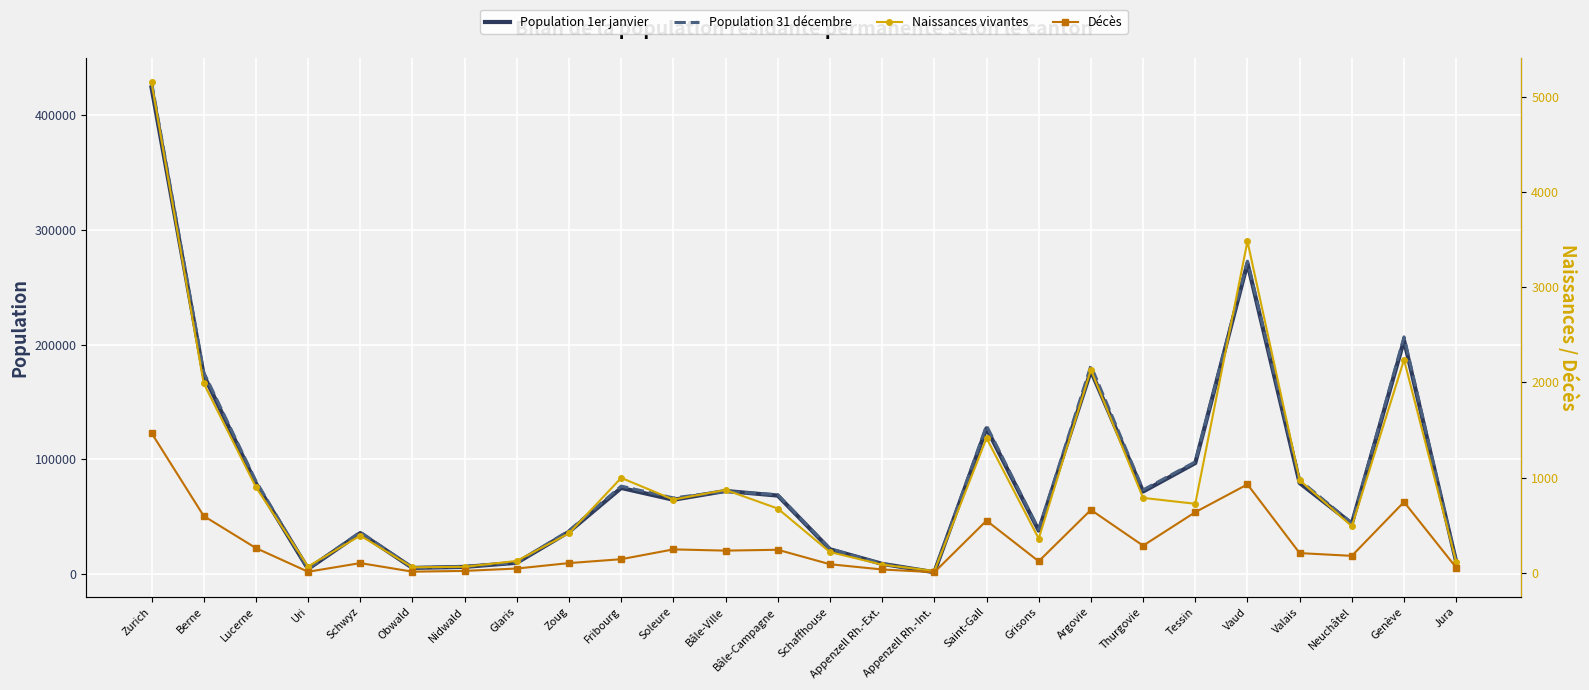

Which series has the largest range (max minus min)?

Population 31 décembre